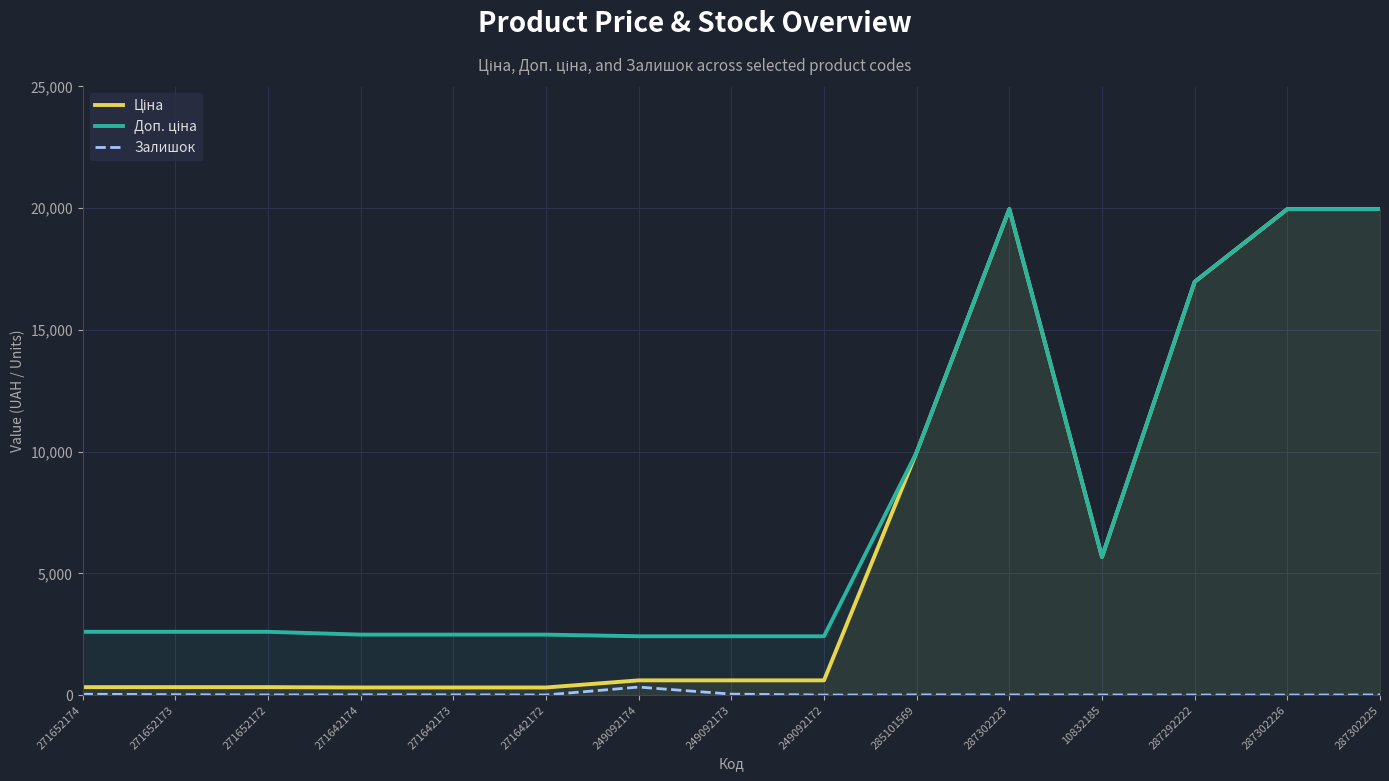

Is it true that Залишок equals 10.0 at 271642173?

True